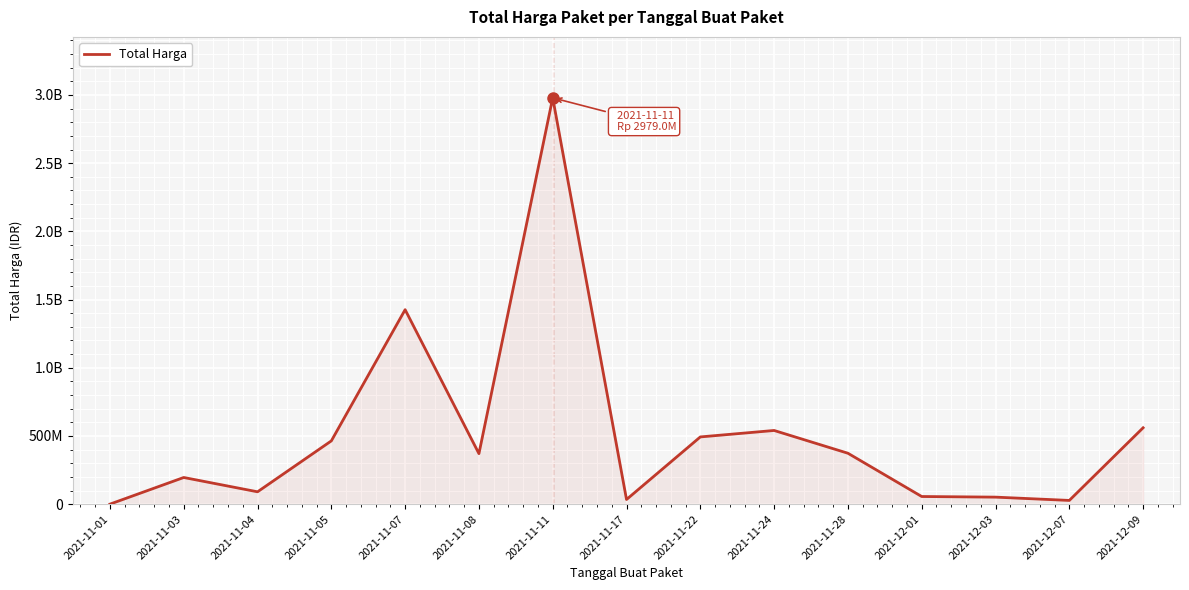

What is the label of the 11th point from the left?

2021-11-28